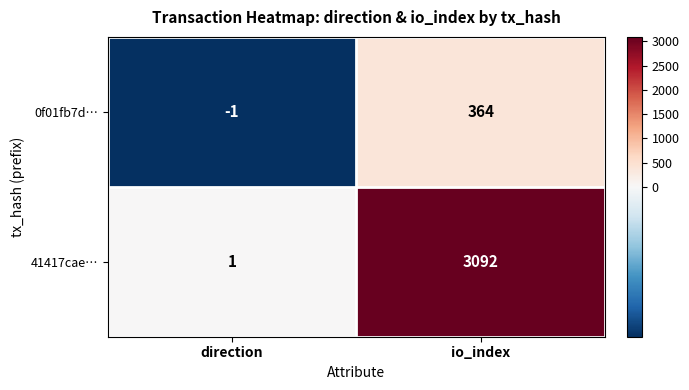

Where is 41417cae… nearest to the value 1546?

direction